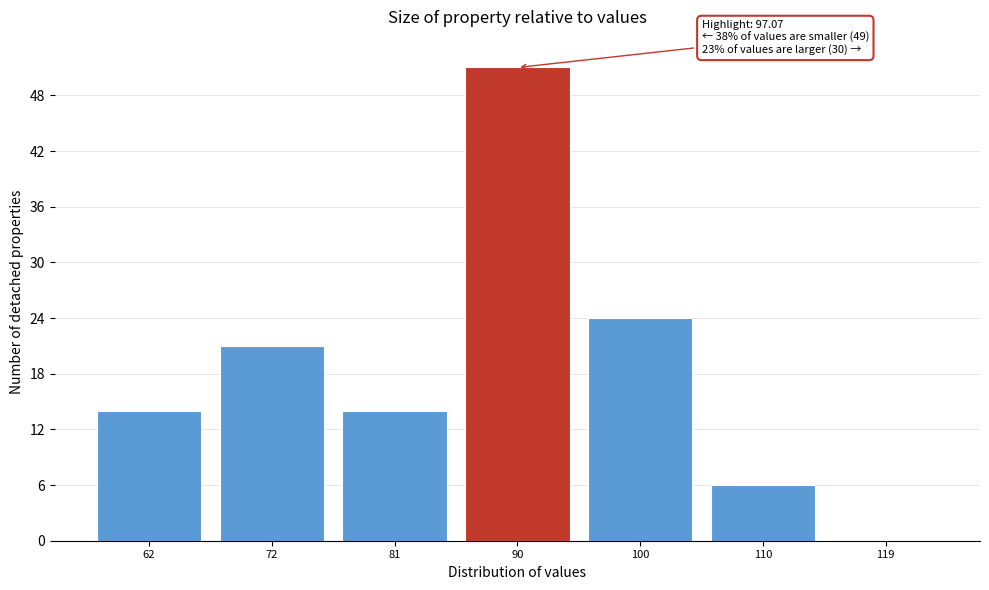

Reading right to left, what are all the values shown in this chart?

119=0	110=6	100=24	90=51	81=14	72=21	62=14